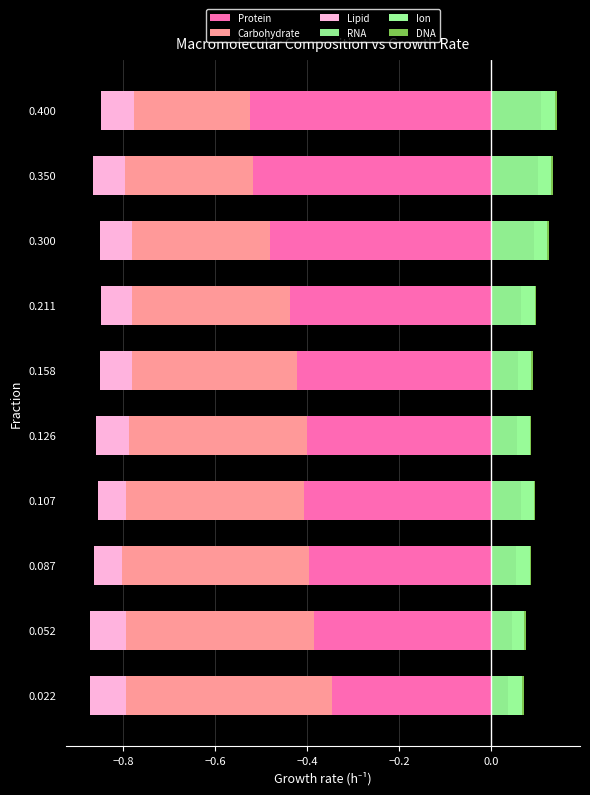

What is the value of the Protein bar at the 1st from the left?

-0.3